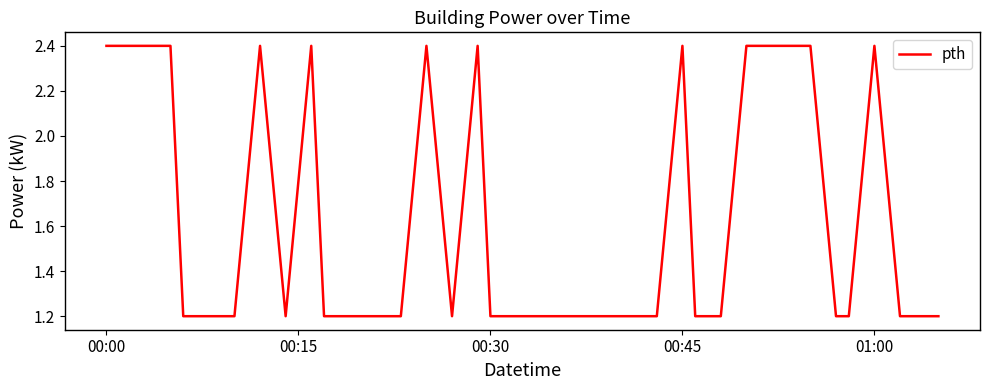

What is the maximum value shown in the chart?

2.4